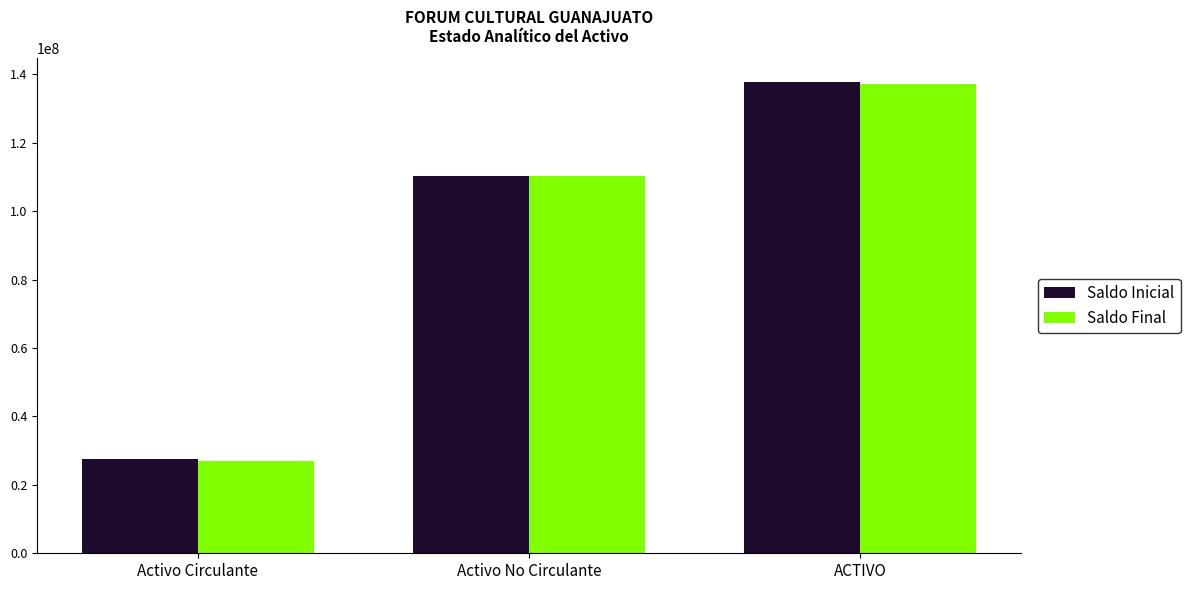

List the labels in order of Saldo Final value, largest first.

ACTIVO, Activo No Circulante, Activo Circulante